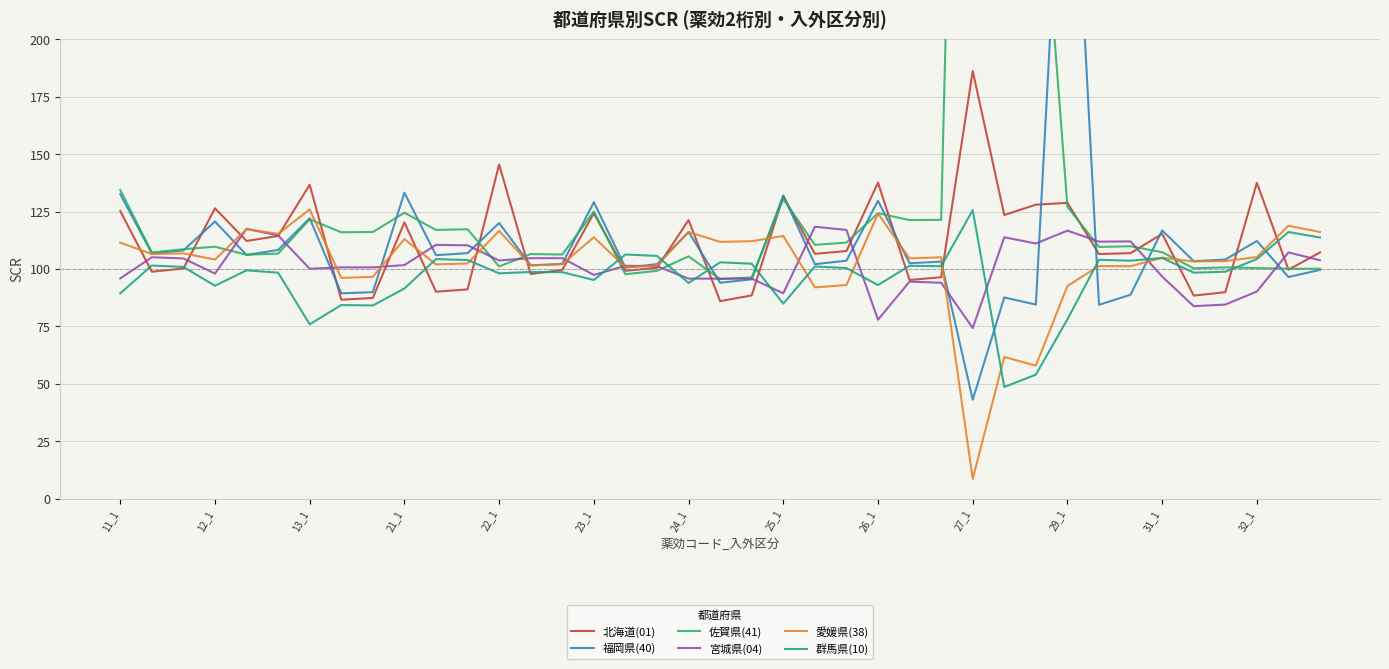

What are all the series names shown in the legend?

北海道(01), 福岡県(40), 佐賀県(41), 宮城県(04), 愛媛県(38), 群馬県(10)